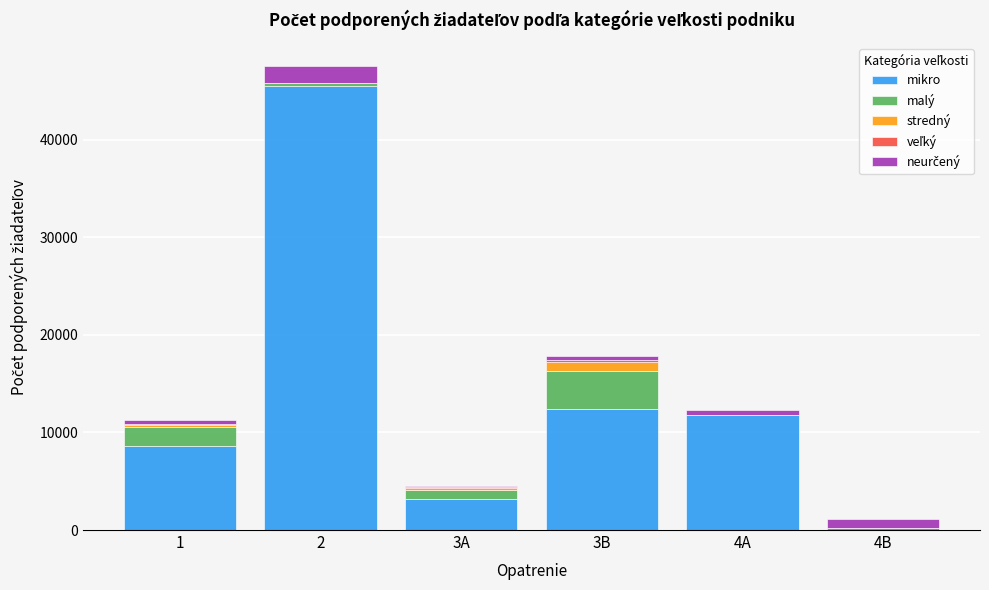

What is the sum of all mikro values?

81586